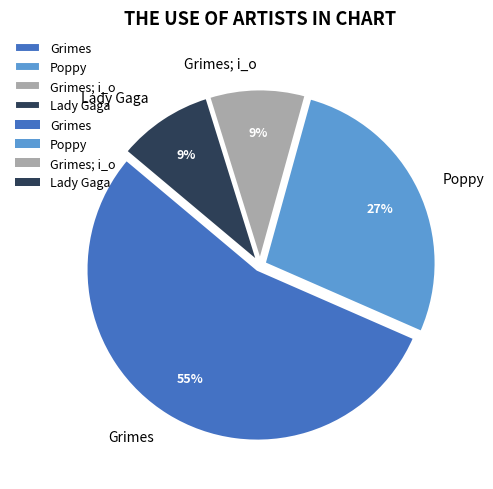

To the nearest percent, what is the combined percentage of Grimes and Lady Gaga?

64%